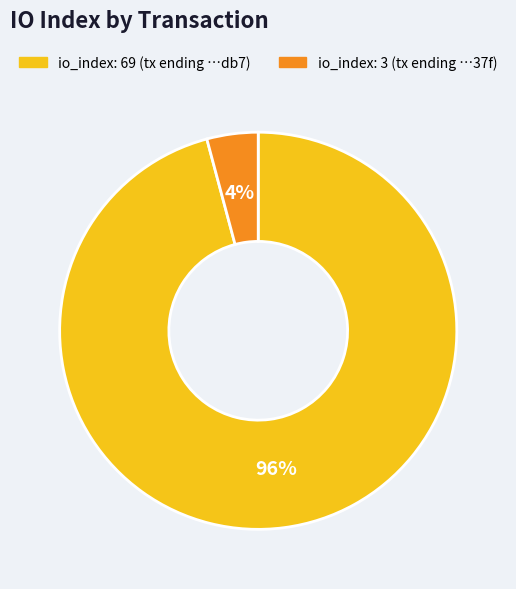

Does any single category account for the majority?

Yes